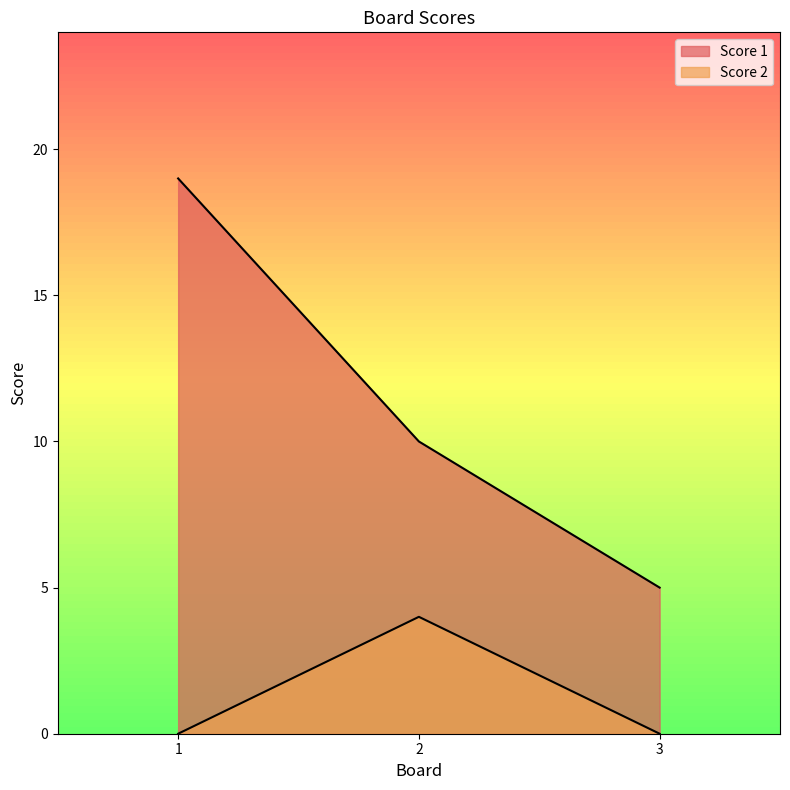

What are all the series names shown in the legend?

Score 1, Score 2